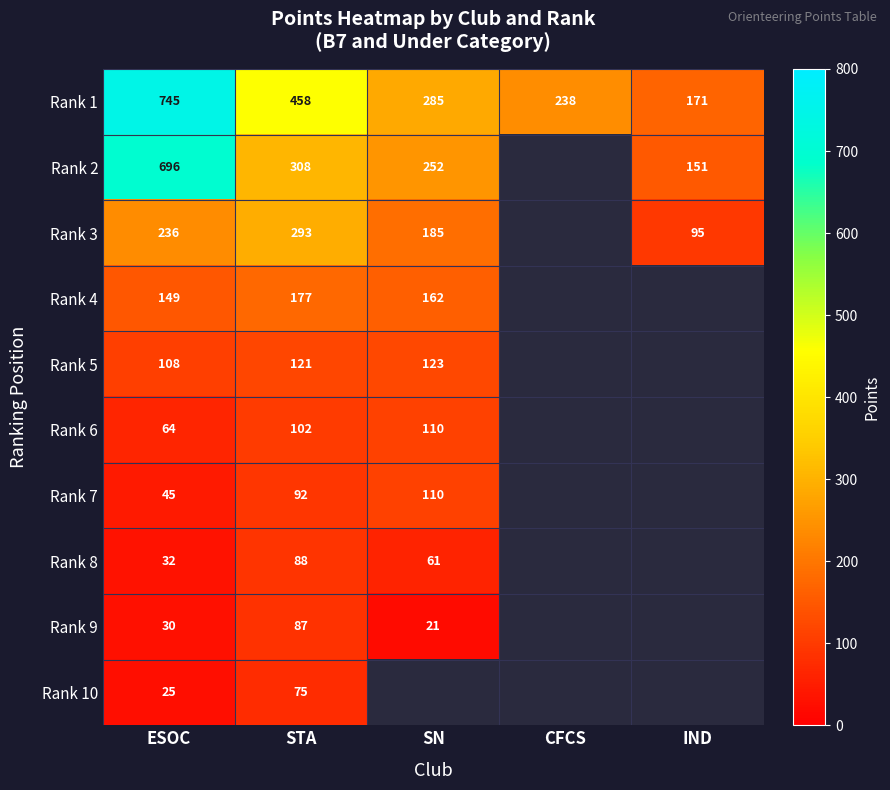

At STA, list the series in order from largest to smallest.

Rank 1, Rank 2, Rank 3, Rank 4, Rank 5, Rank 6, Rank 7, Rank 8, Rank 9, Rank 10